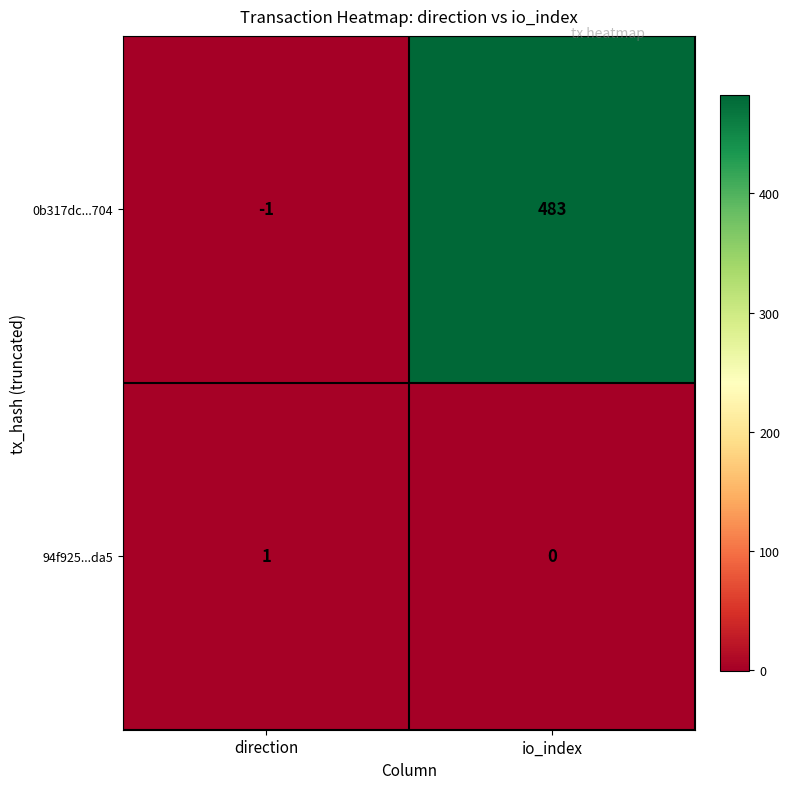

What is the greatest value displayed?

483